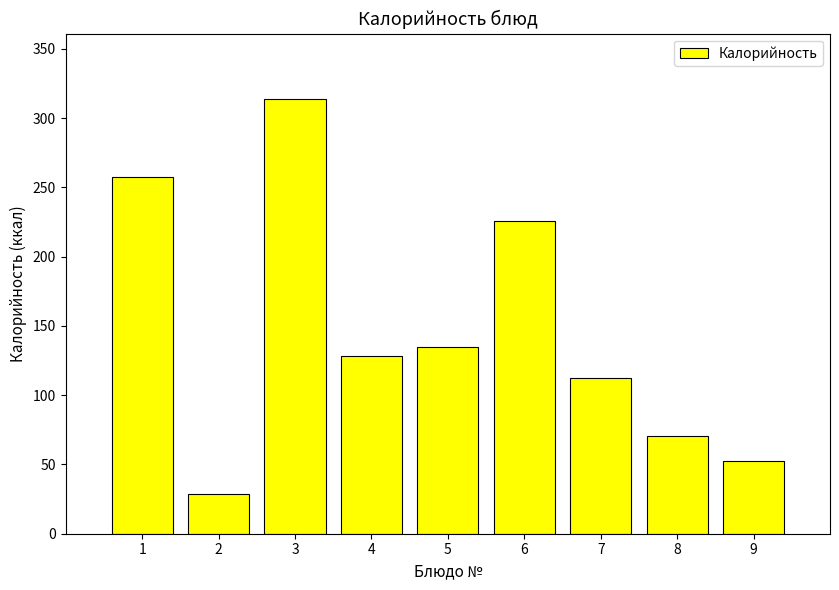

What is the difference between the maximum and minimum values?

285.5